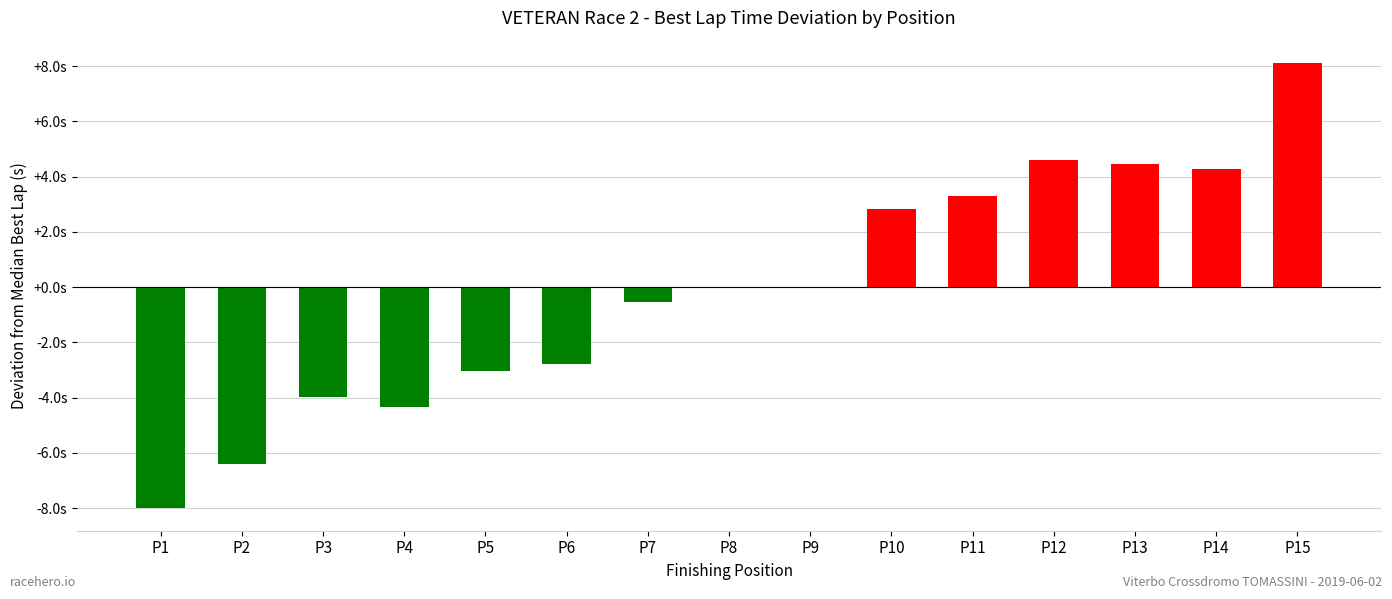

List the labels in order of value, largest first.

P15, P12, P13, P14, P11, P10, P8, P9, P7, P6, P5, P3, P4, P2, P1